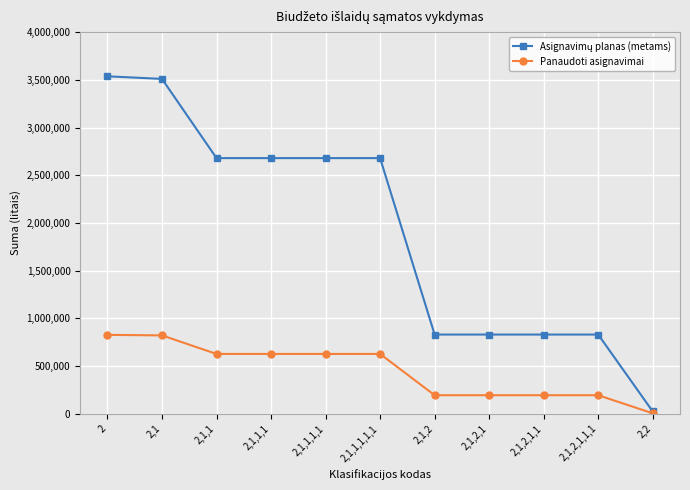

What is the total value across all series at 2,1,2,1,1?

1024400